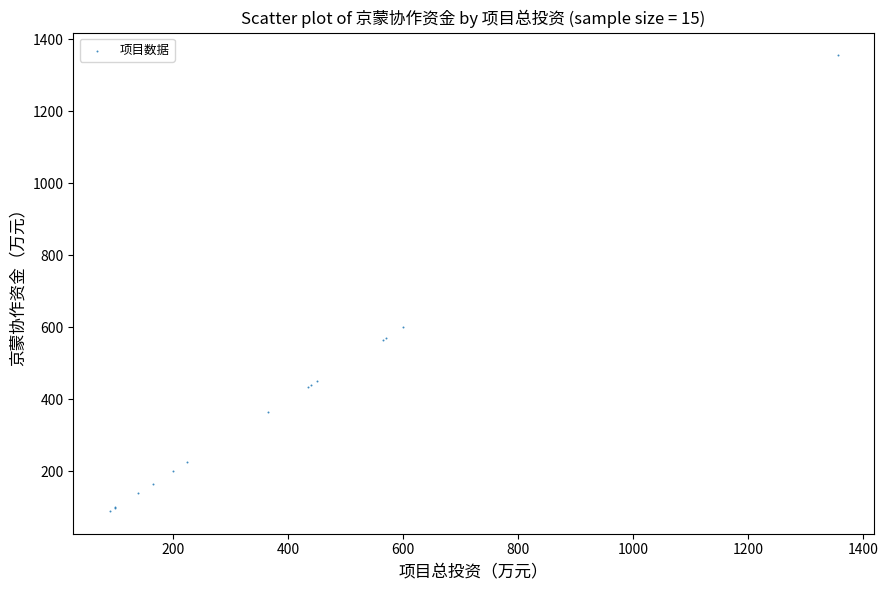

What Y value in the scatter plot is closest to 722?

600.0